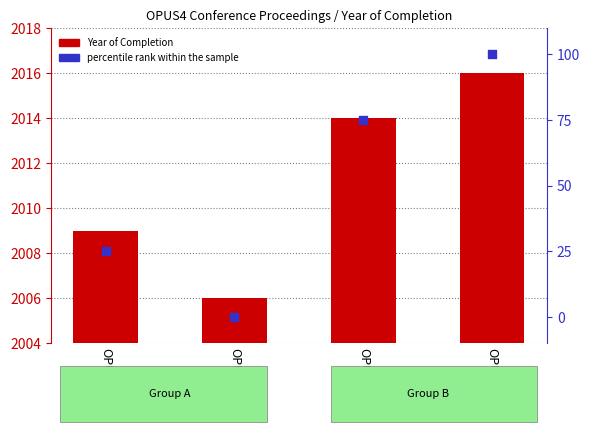

Which series reaches the minimum Y coordinate?

percentile rank within the sample